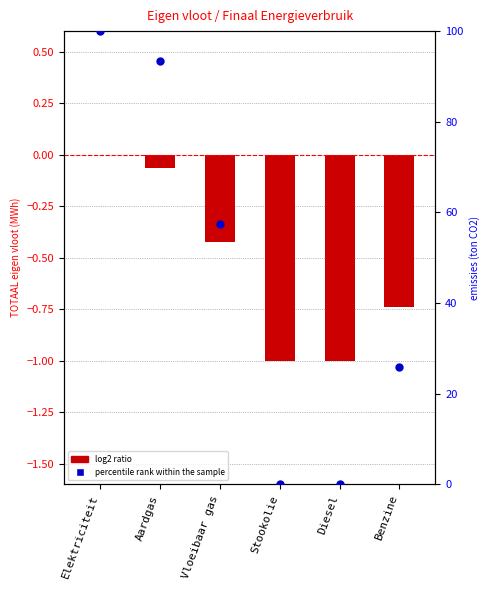

Which series contains the lowest Y value?

log2 ratio